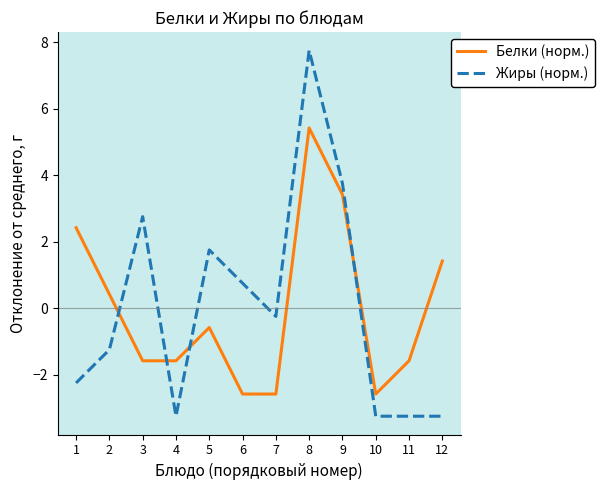

How many values in Белки (норм.) are above zero?

5